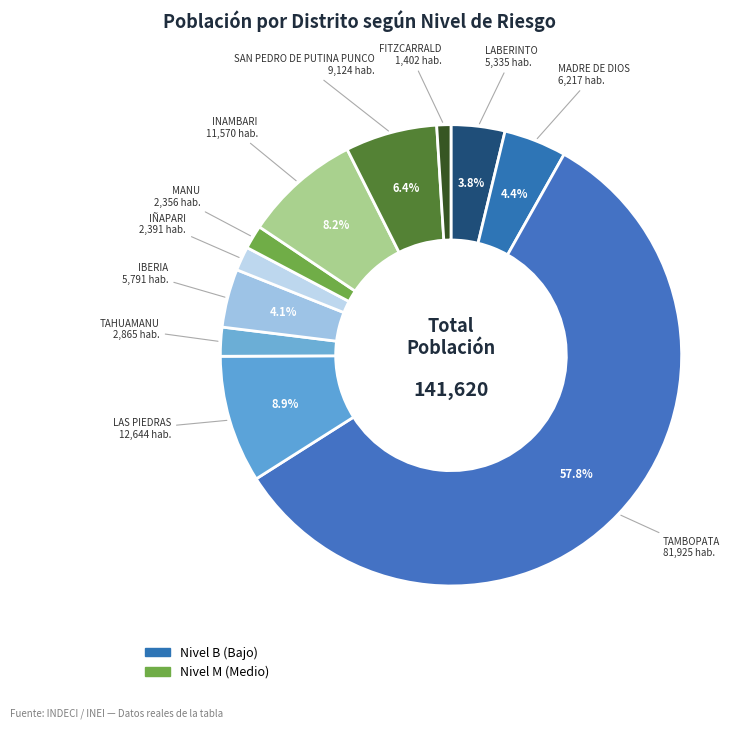

Count the number of slices in the pie.

11